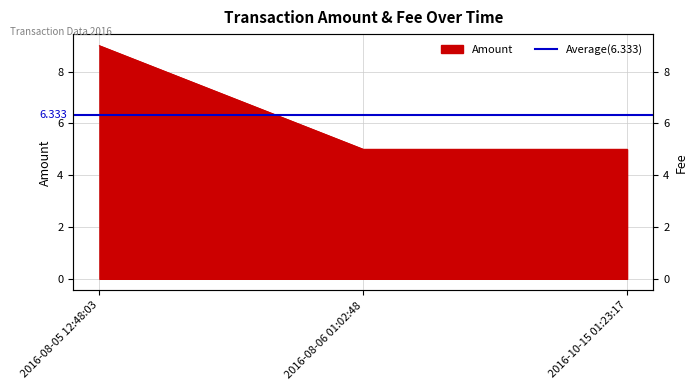

What is the average value?

6